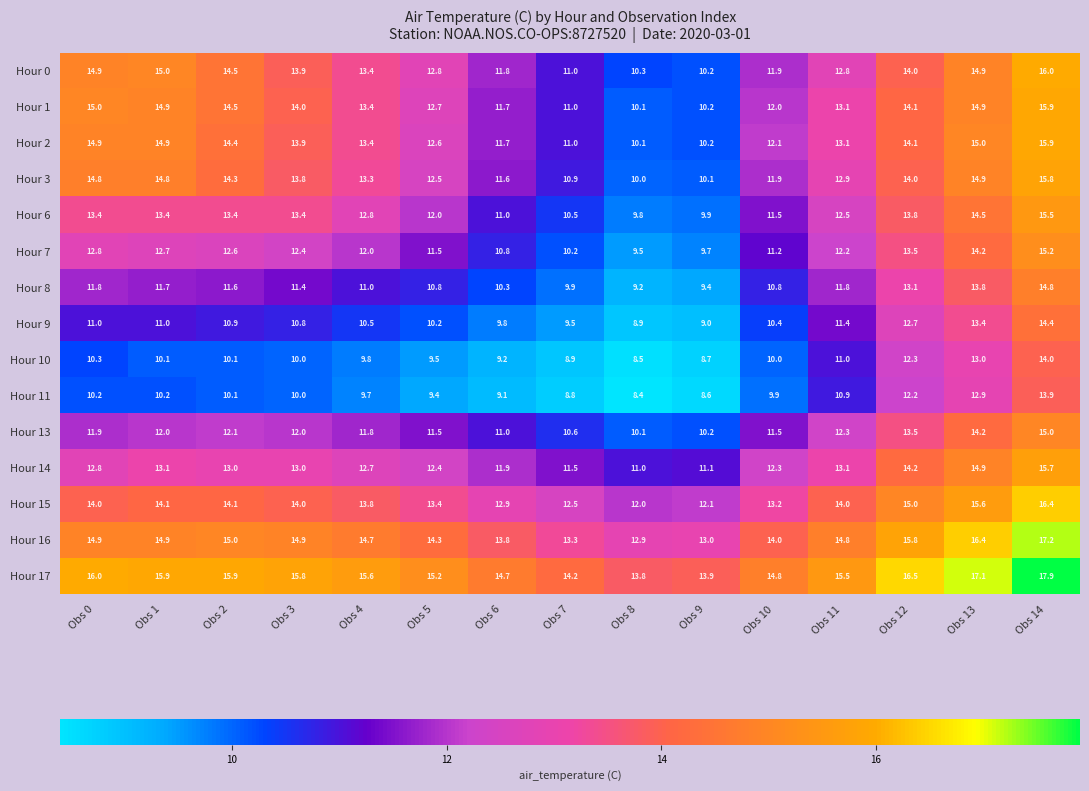

What is the difference between the maximum and minimum values in the Hour 6 series?

5.7